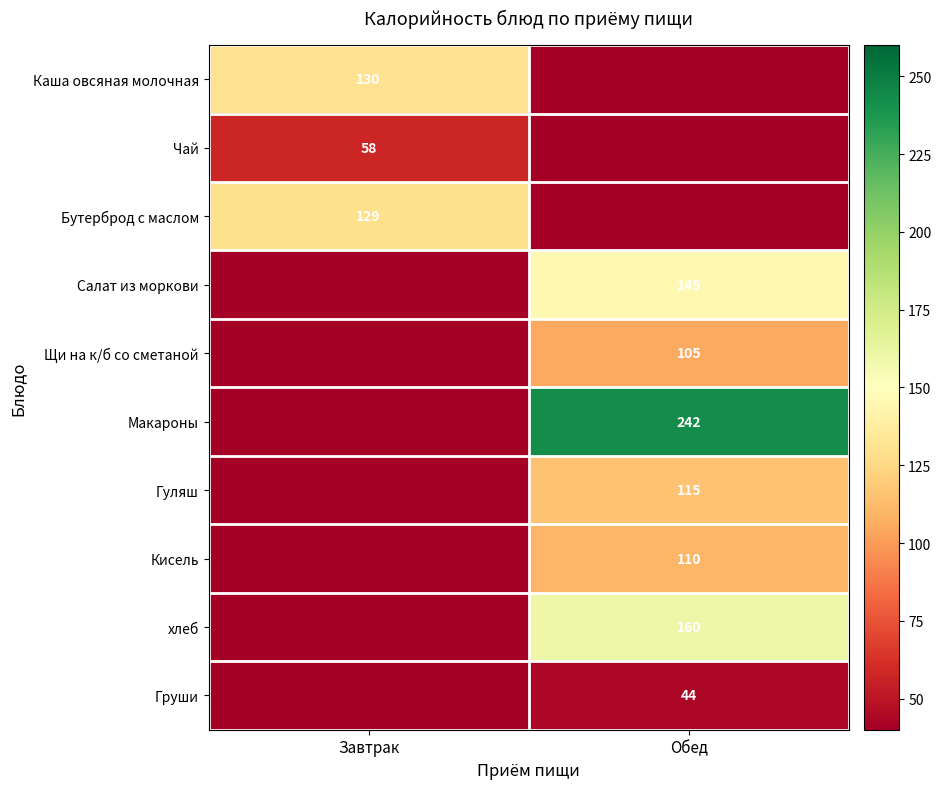

True or false: Гуляш has a value of 115 at Обед.

True